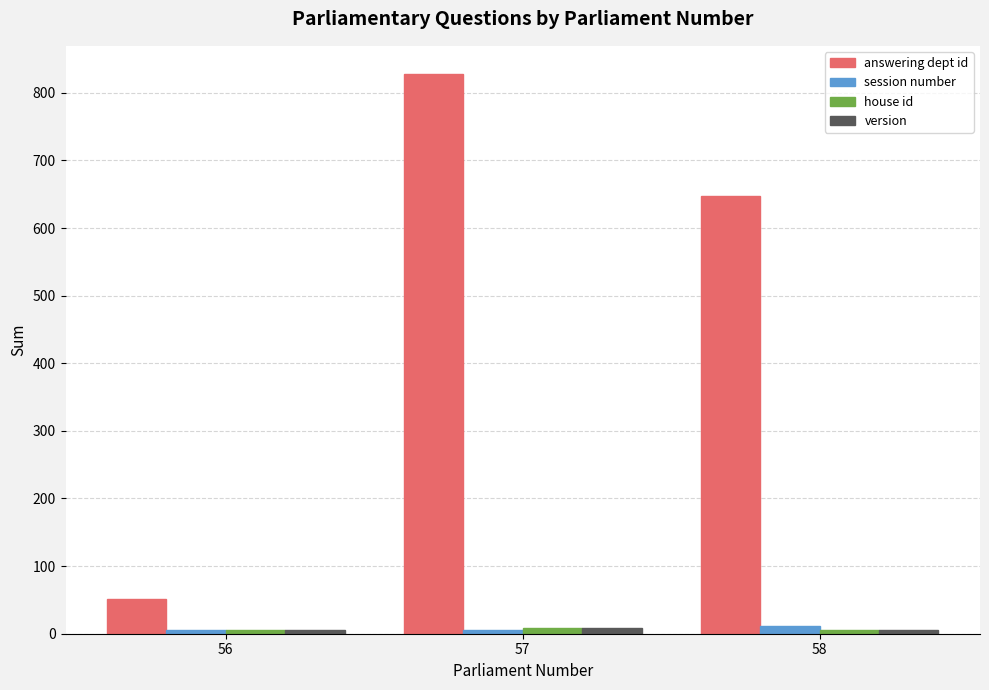

Does the chart contain any negative values?

No